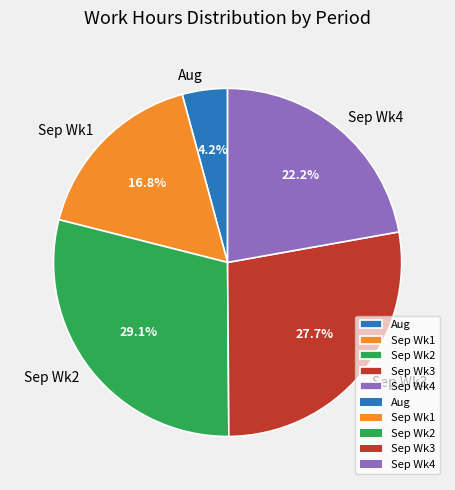

Is the sum of Sep Wk1 and Sep Wk2 greater than half?

No